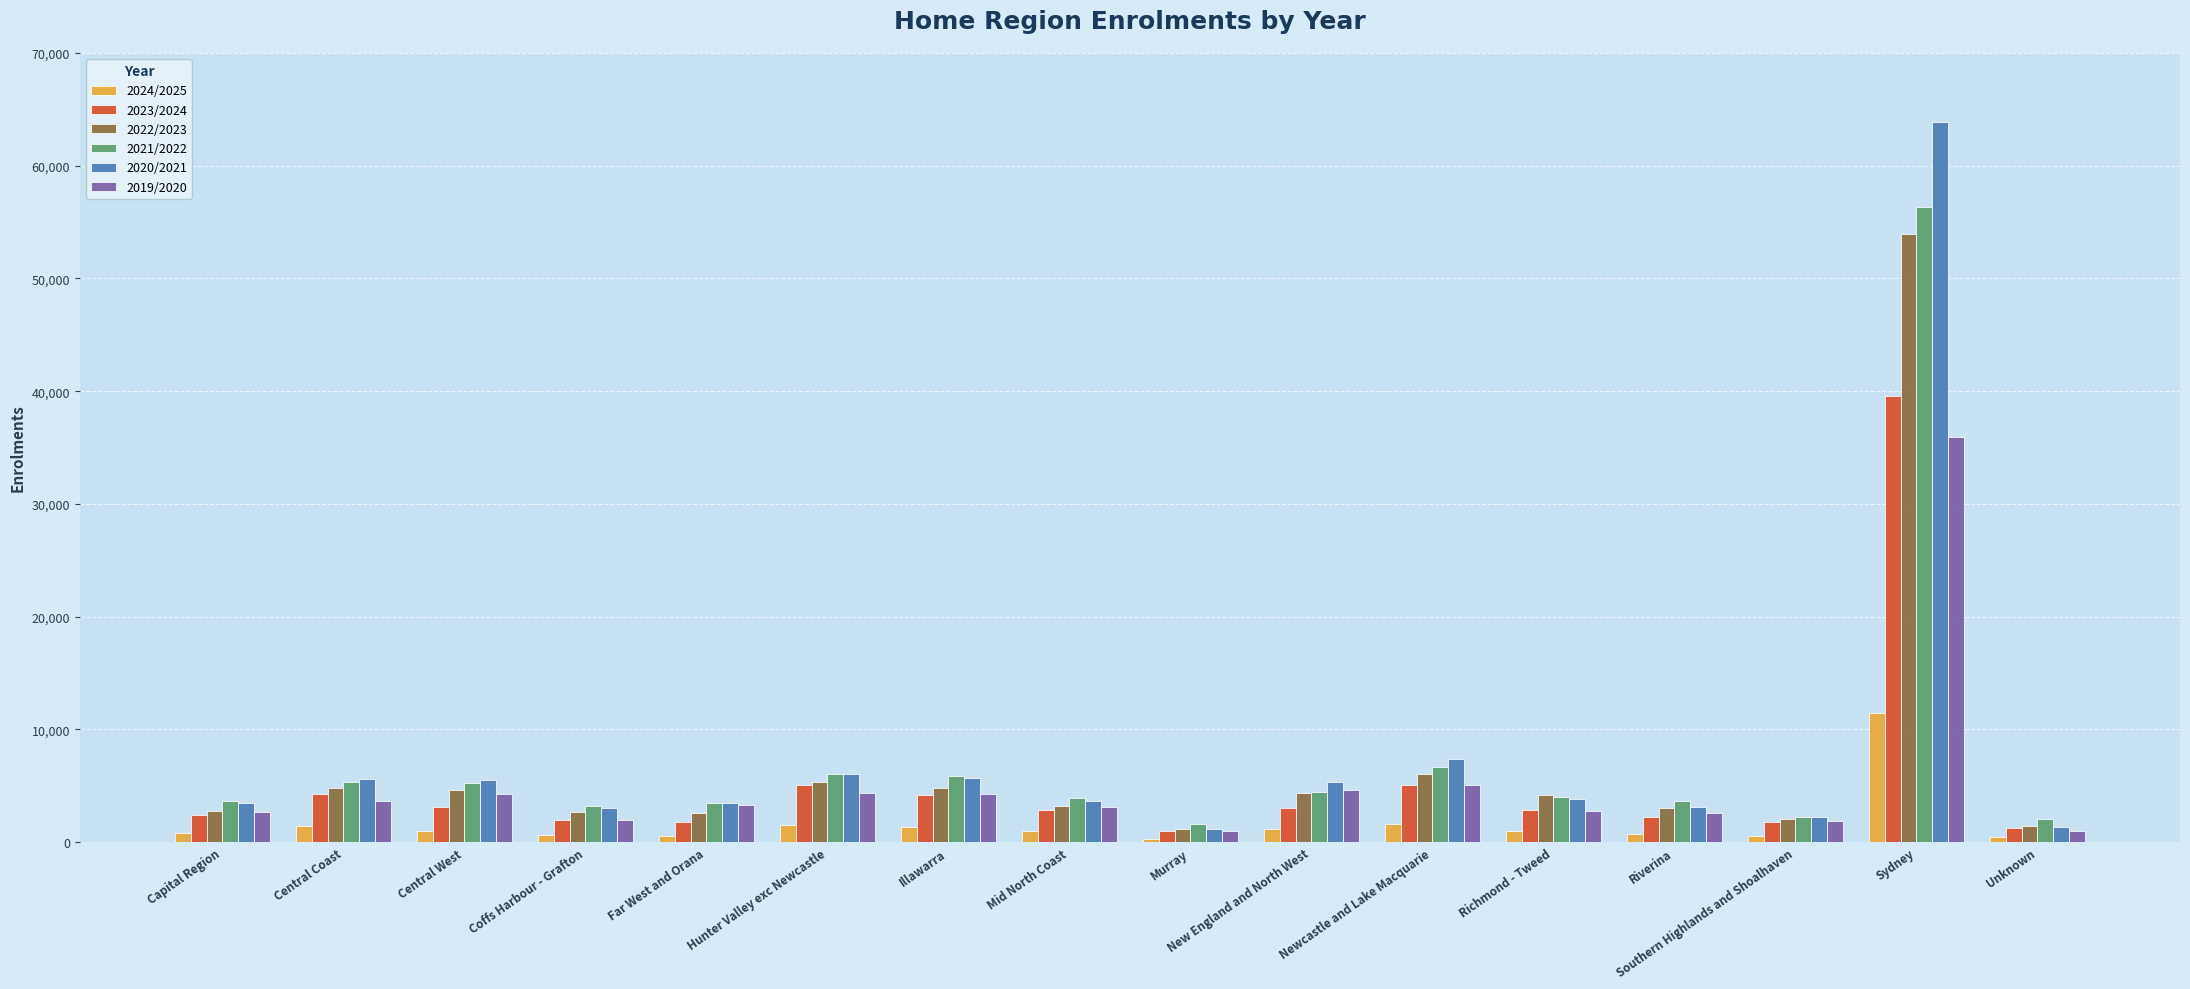

Which label corresponds to the largest value in the chart?

Sydney